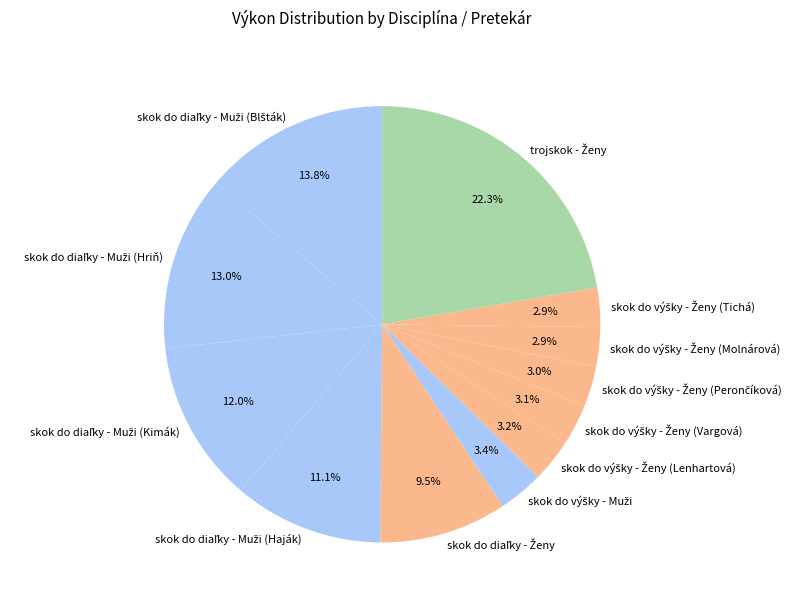

How many segments does this pie chart have?

12